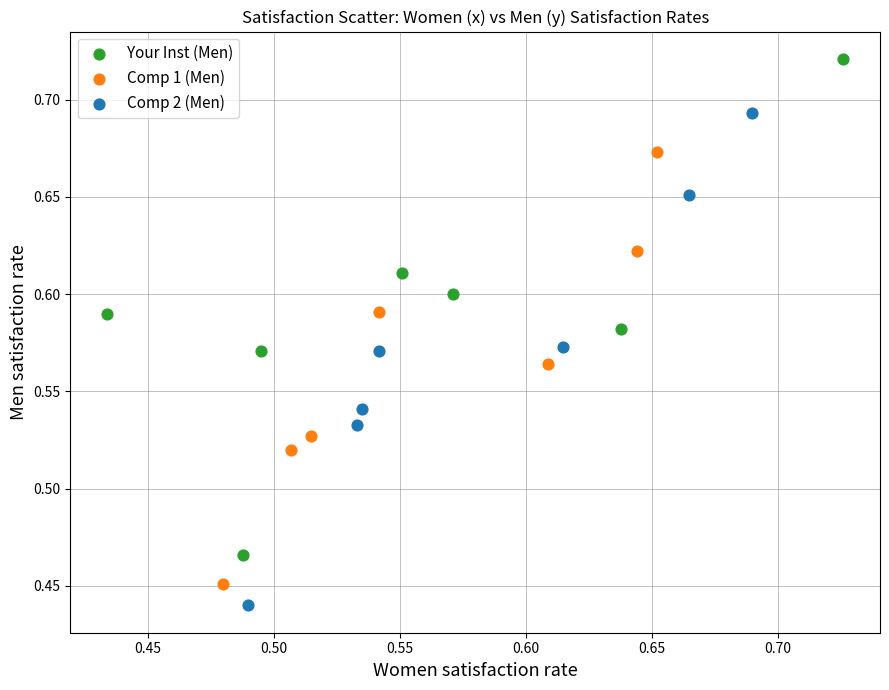

Which series reaches the maximum Y coordinate?

Your Inst (Men)